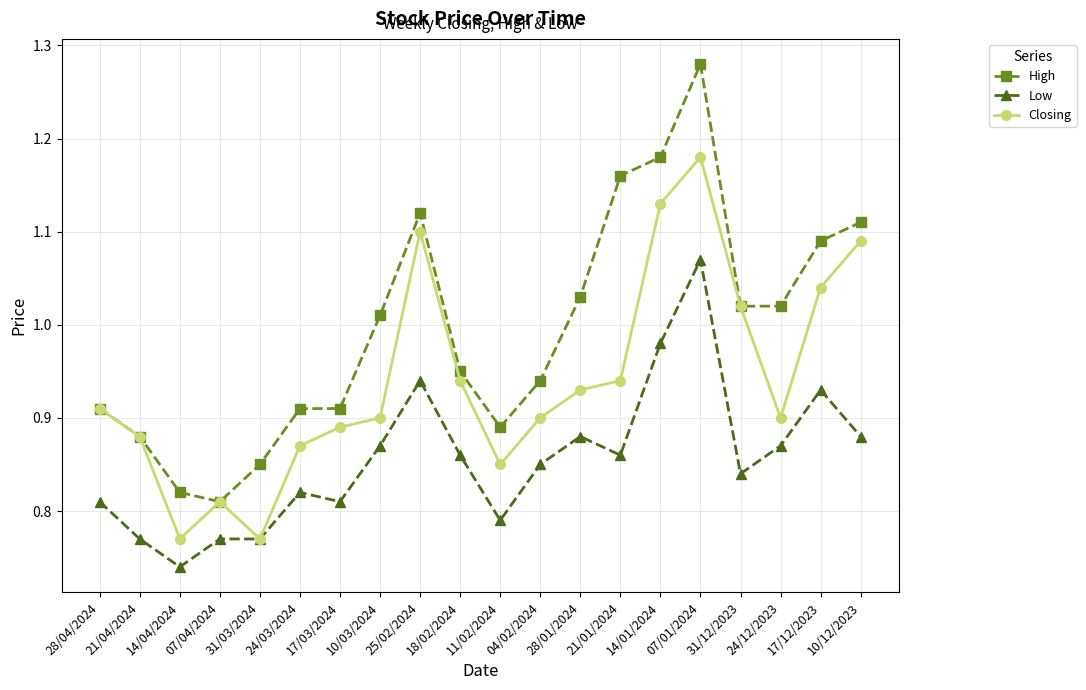

True or false: High and Low intersect in this chart.

False